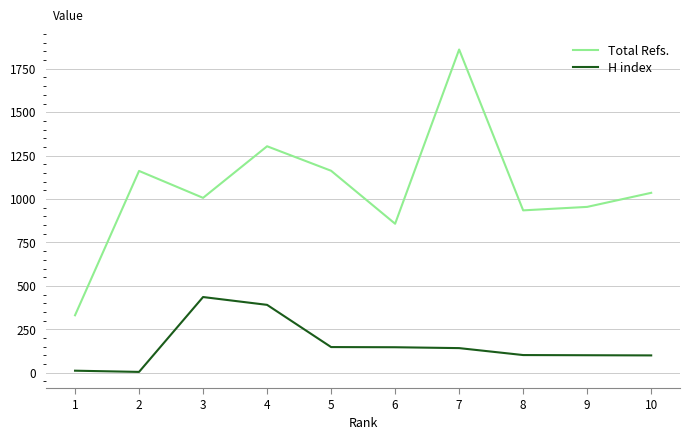

What are all the series names shown in the legend?

Total Refs., H index